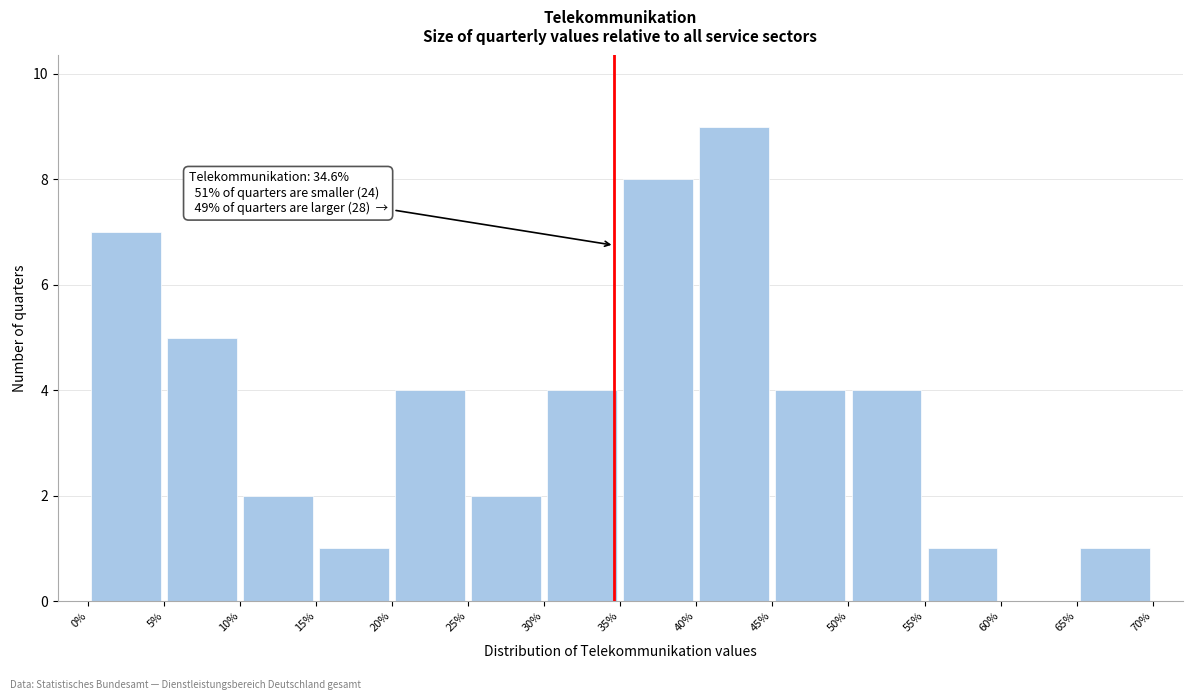

Which range on the x-axis has the tallest bar?

40% to 45%